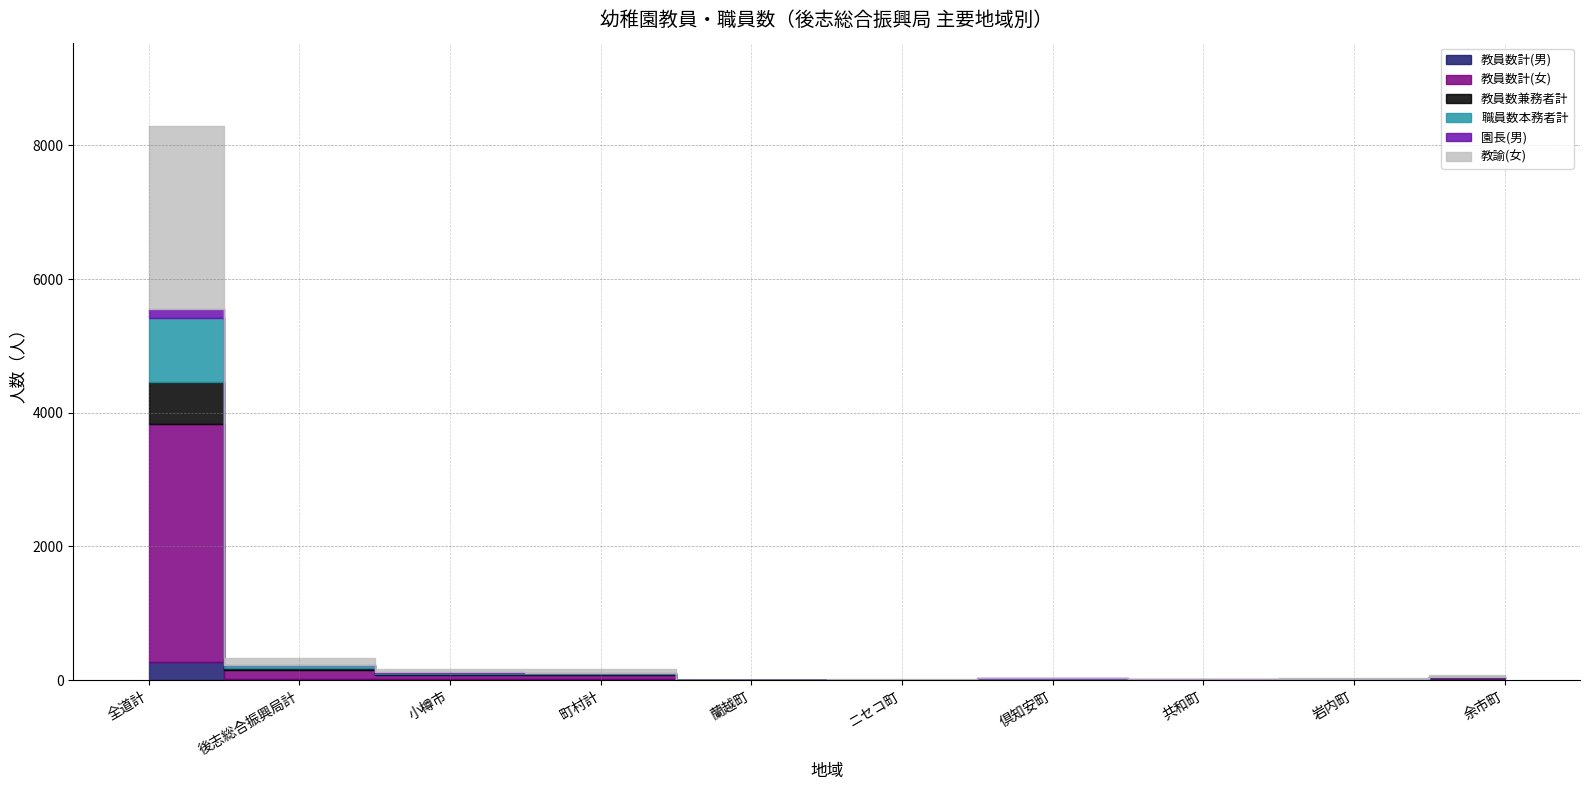

At which category does 教員数兼務者計 reach its first local peak?

倶知安町